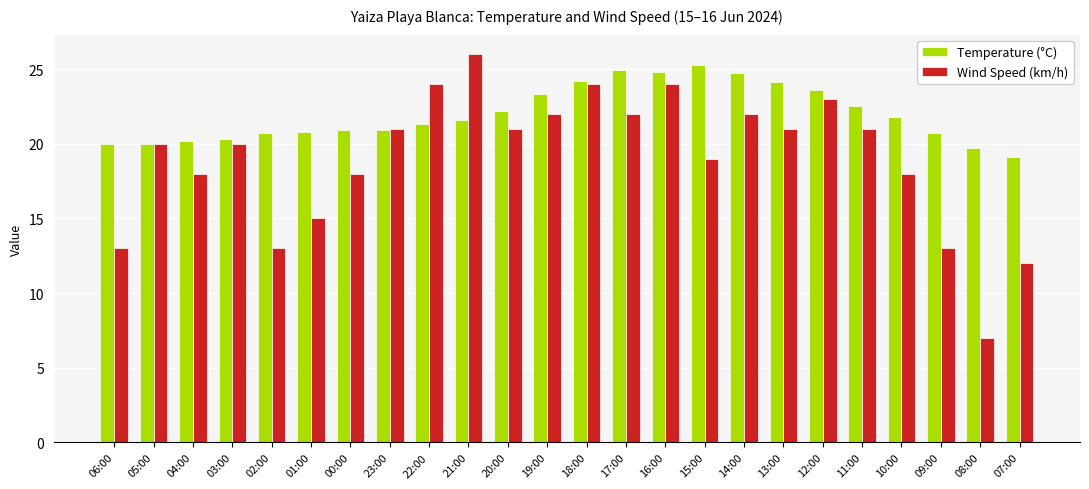

Is it true that Temperature (°C) equals 8.6 at 20:00?

False